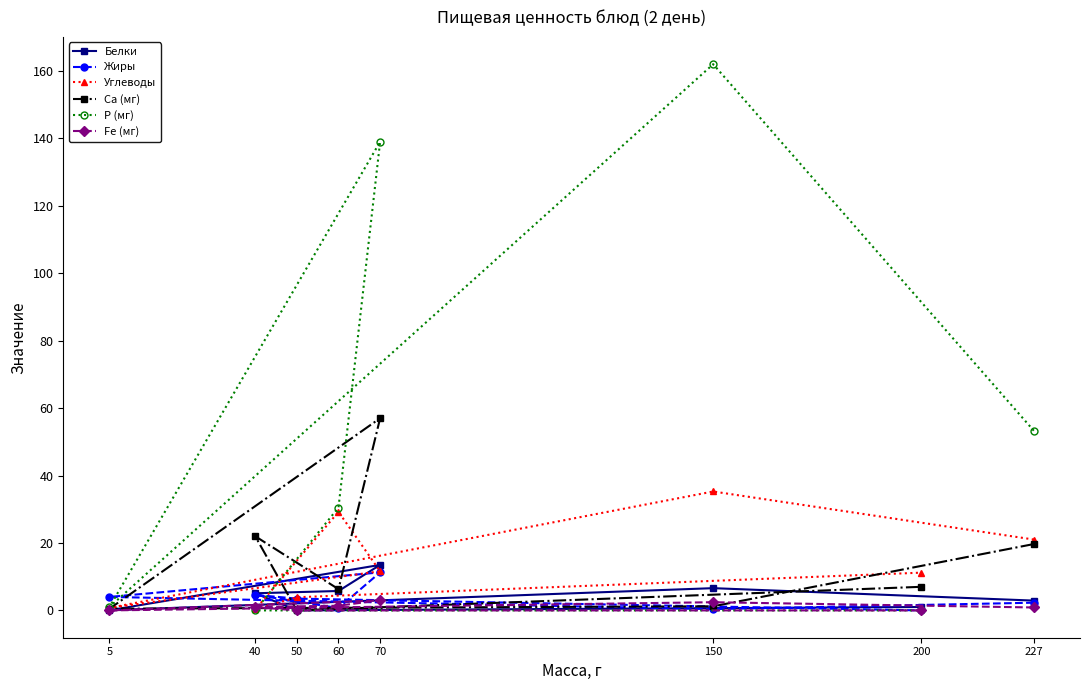

Which category has the highest value in the Белки series?

70